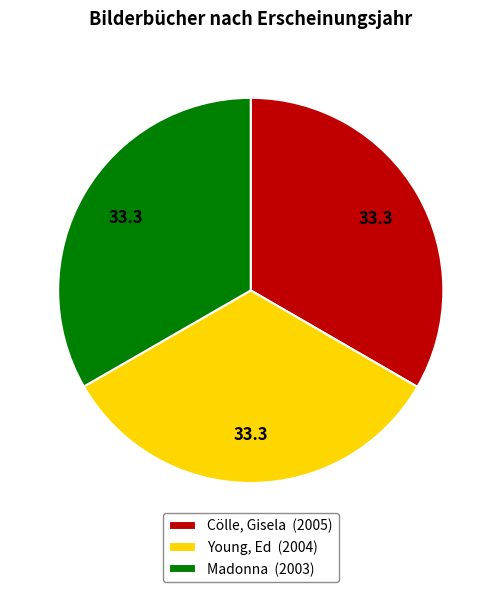

Is the sum of Madonna (2003) and Young, Ed (2004) greater than half?

Yes